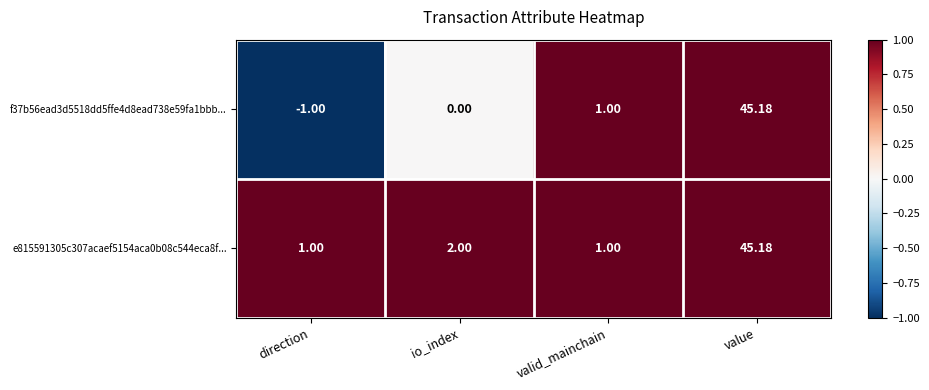

Is the value of f37b56ead3d5518dd5ffe4d8ead738e59fa1bbb... at direction greater than the value of e815591305c307acaef5154aca0b08c544eca8f... at value?

No